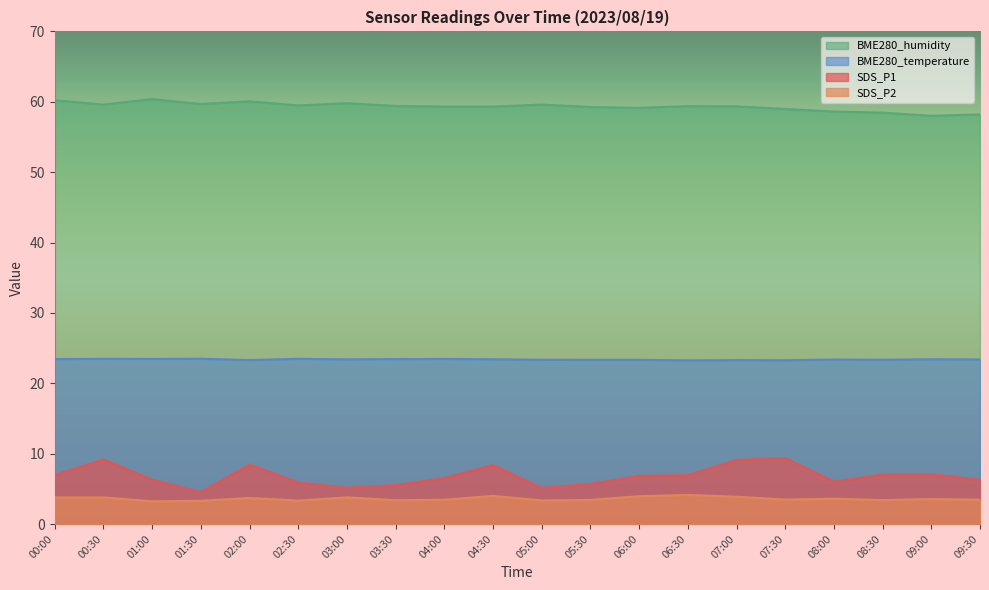

At which label does BME280_temperature reach its minimum?

06:30